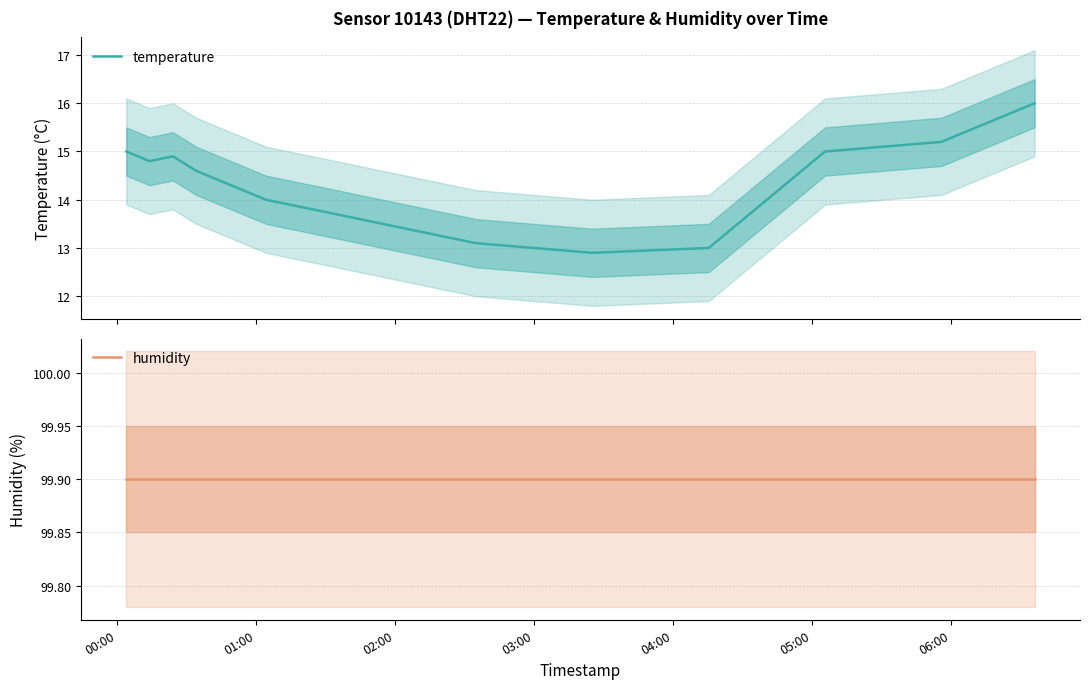

What is the minimum value for temperature?

12.9